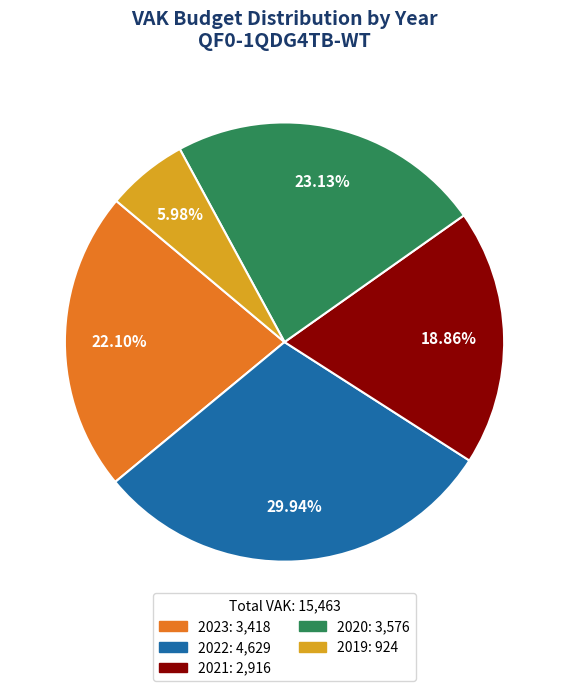

Is there any slice that represents more than half of the pie?

No